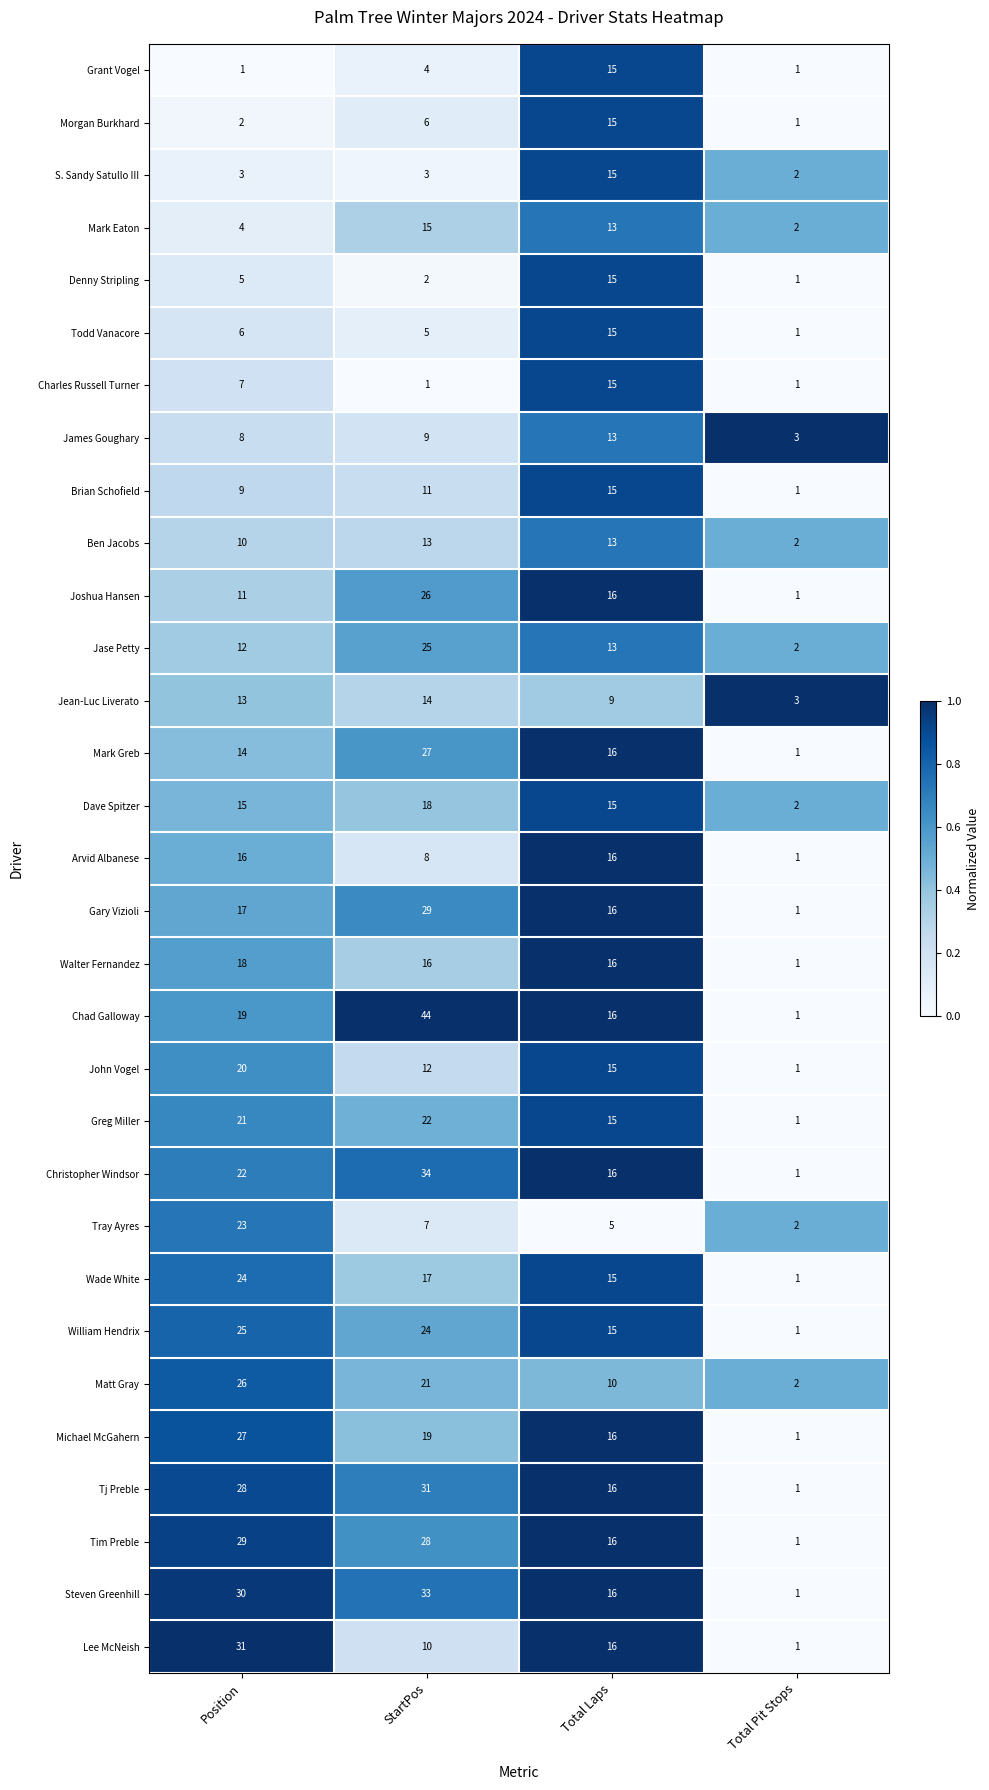

The value of Chad Galloway at Total Laps is 16. True or false?

True